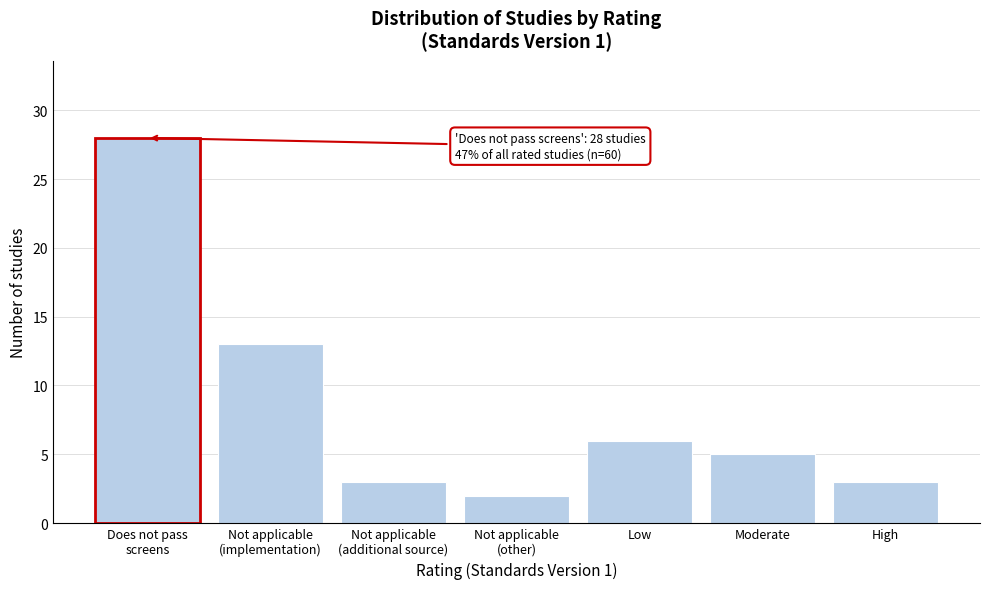

Reading right to left, extract all data points from this chart.

3	5	6	2	3	13	28